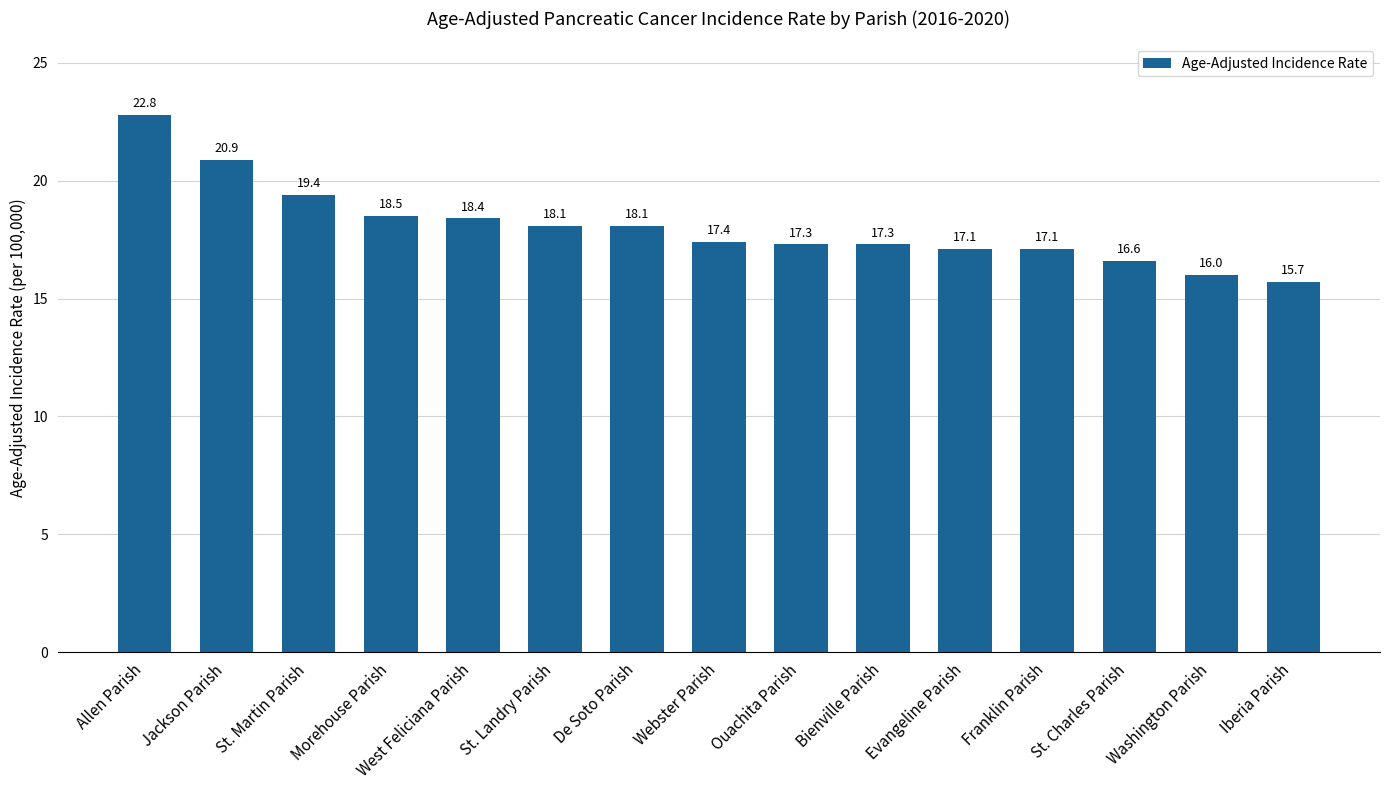

Reading right to left, list all the values displayed in this chart.

Iberia Parish=15.7	Washington Parish=16.0	St. Charles Parish=16.6	Franklin Parish=17.1	Evangeline Parish=17.1	Bienville Parish=17.3	Ouachita Parish=17.3	Webster Parish=17.4	De Soto Parish=18.1	St. Landry Parish=18.1	West Feliciana Parish=18.4	Morehouse Parish=18.5	St. Martin Parish=19.4	Jackson Parish=20.9	Allen Parish=22.8